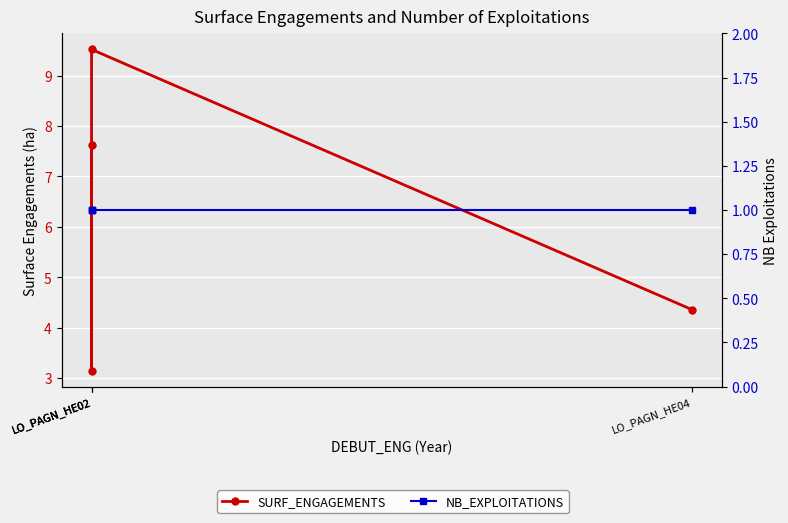

Is the value of NB_EXPLOITATIONS at LO_PAGN_HE04 greater than the value of SURF_ENGAGEMENTS at LO_PAGN_HE02?

No